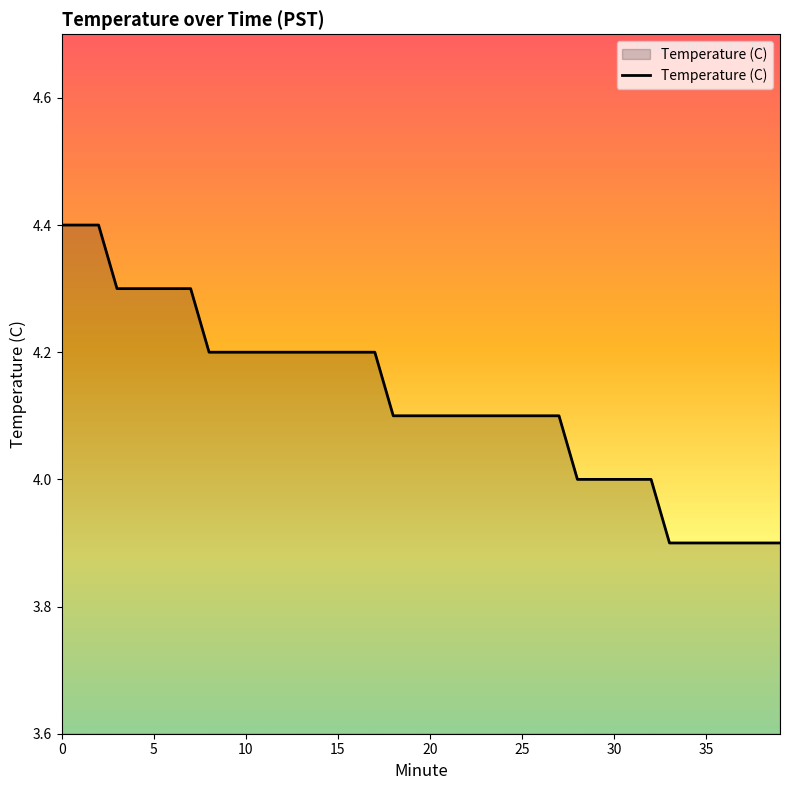

What is the difference between the maximum and minimum values?

0.5